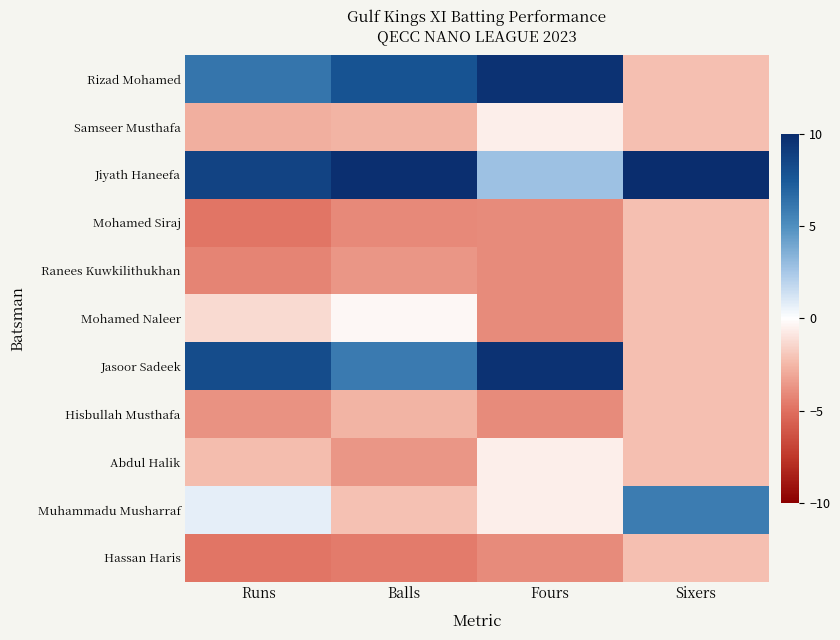

Between Runs and Sixers, which series saw the biggest shift?

Jasoor Sadeek